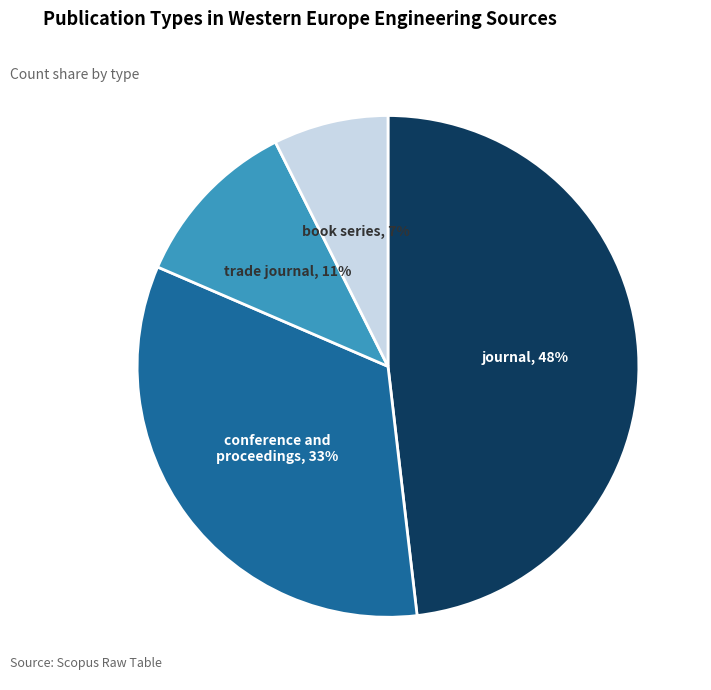

Is there any slice that represents more than half of the pie?

No